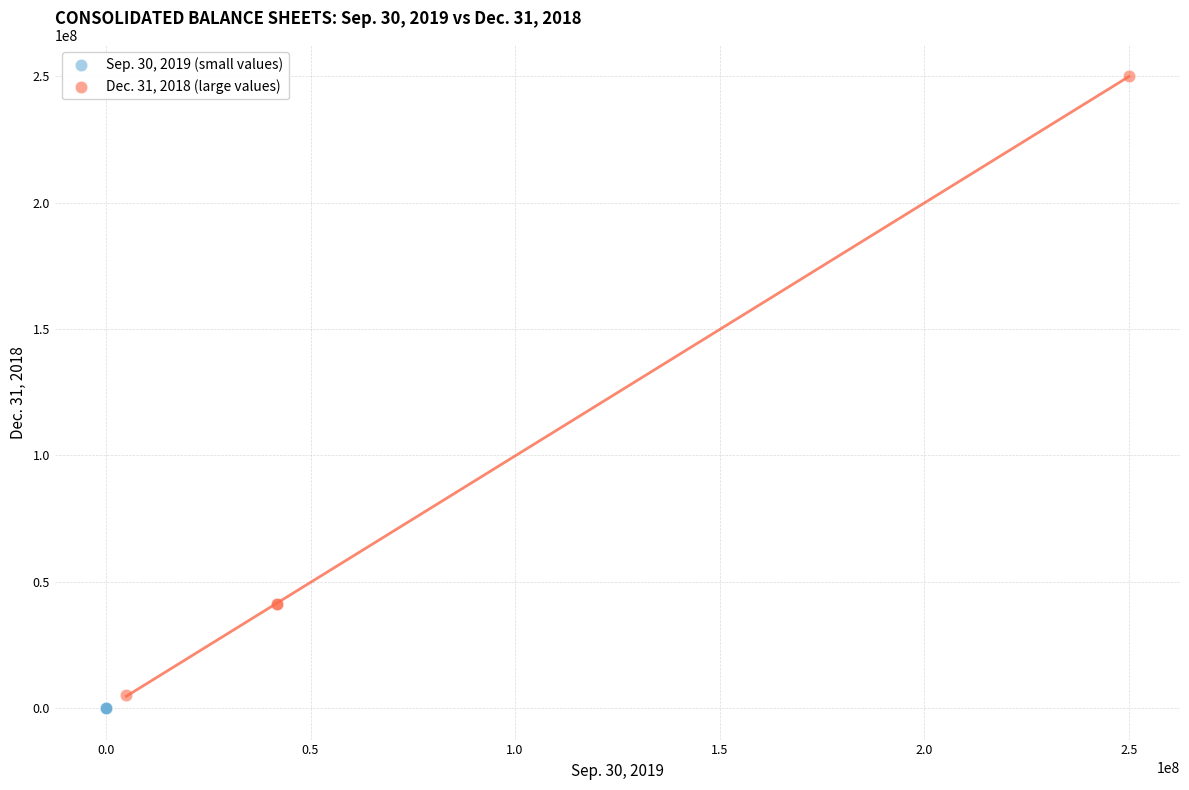

What are all the series names shown in the legend?

Sep. 30, 2019 (small values), Dec. 31, 2018 (large values)